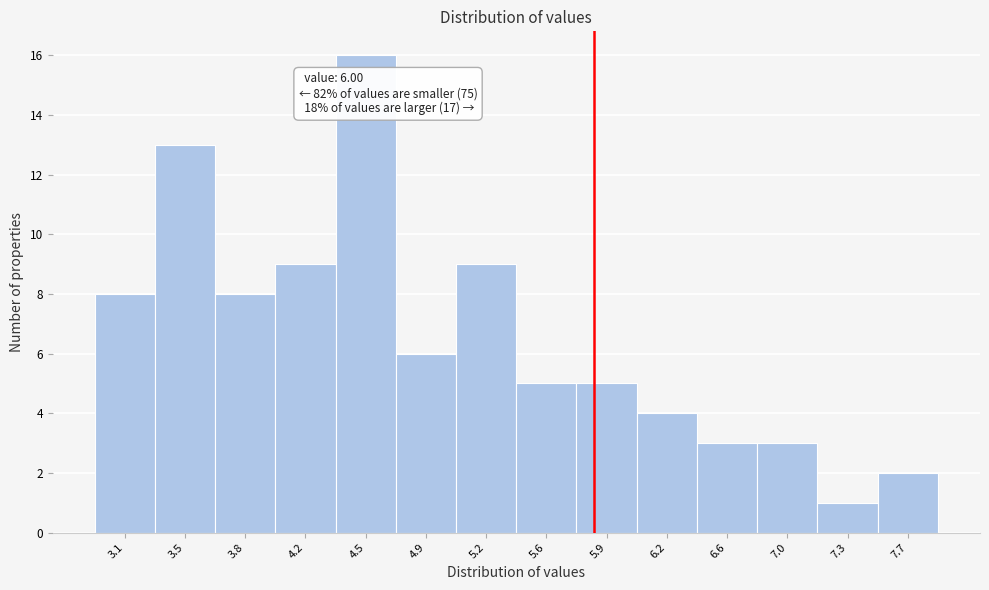

Reading right to left, list all the values displayed in this chart.

7.7=2	7.3=1	7.0=3	6.6=3	6.2=4	5.9=5	5.6=5	5.2=9	4.9=6	4.5=16	4.2=9	3.8=8	3.5=13	3.1=8